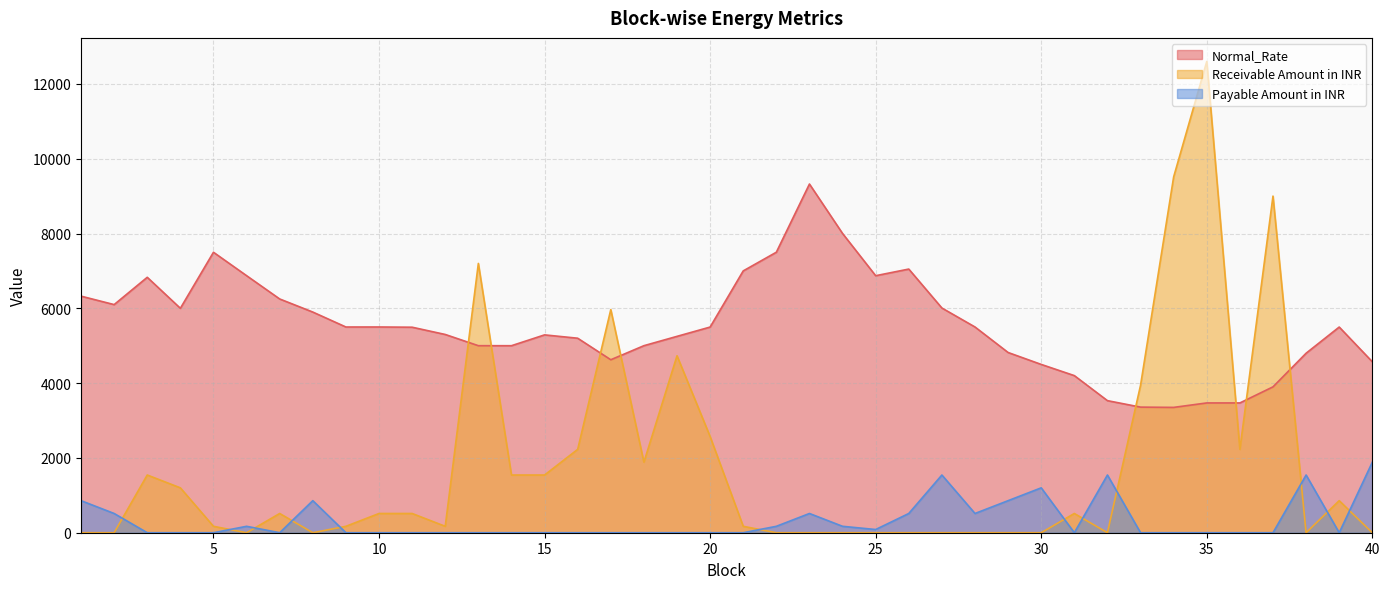

True or false: Payable Amount in INR and Receivable Amount in INR cross at least once.

True